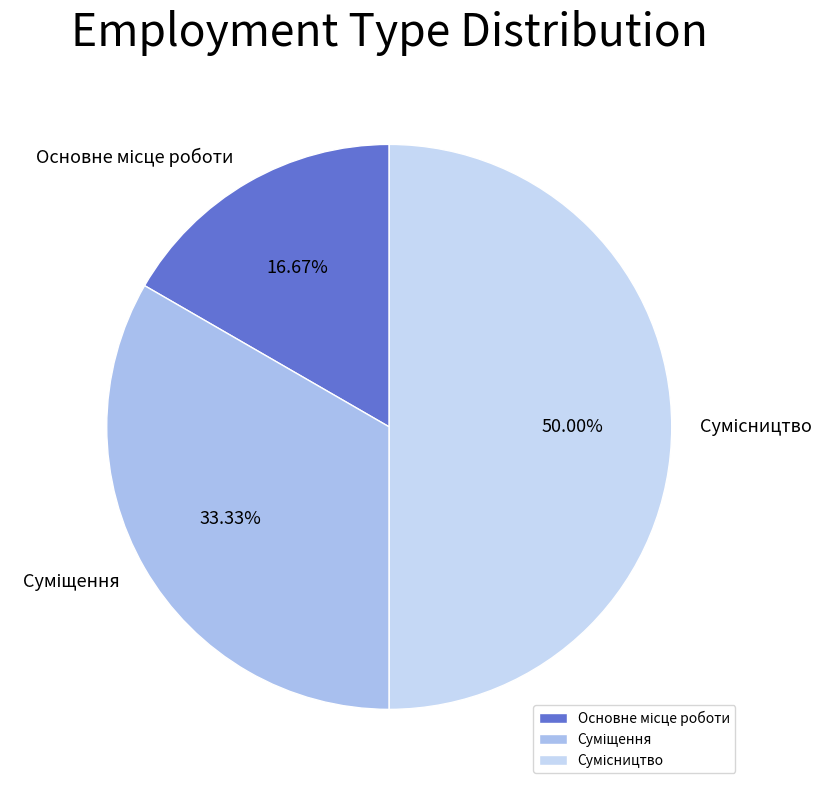

Which slice is the smallest?

Основне місце роботи